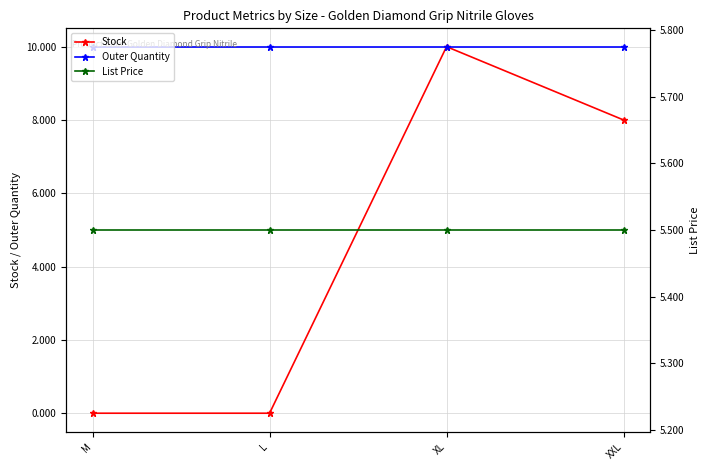

What position from the left is XL?

3